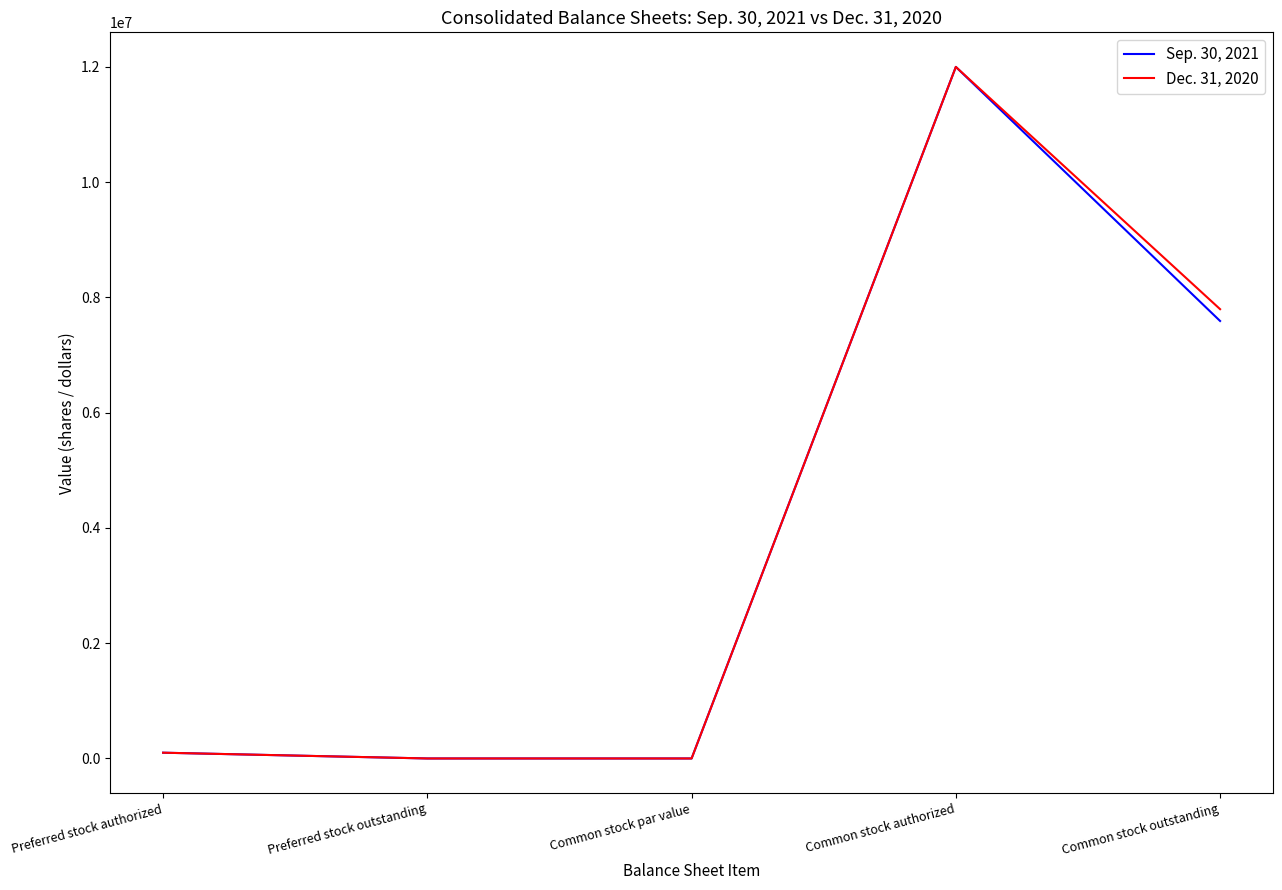

What position from the left is Common stock par value?

3